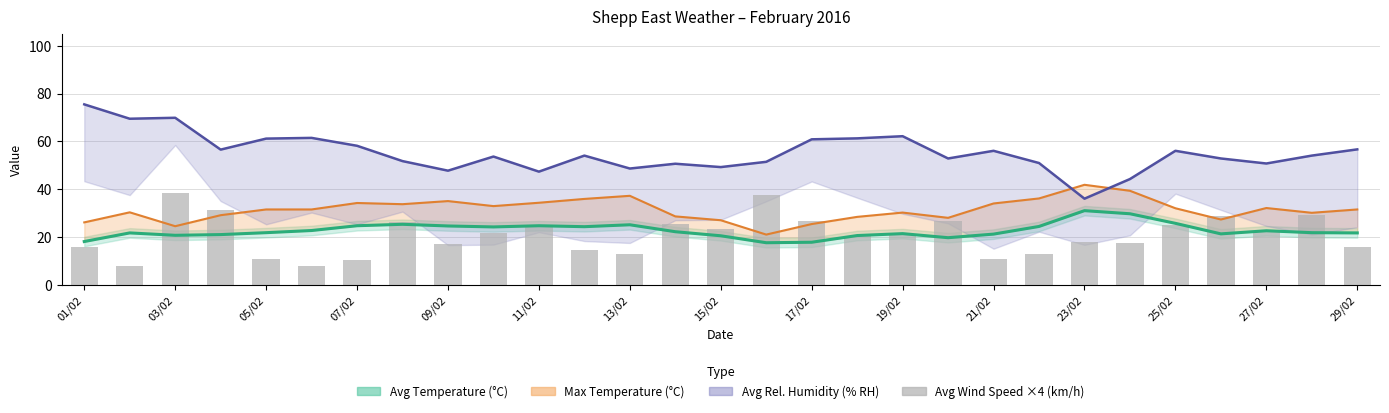

The value at 17 is 9.9. True or false?

False